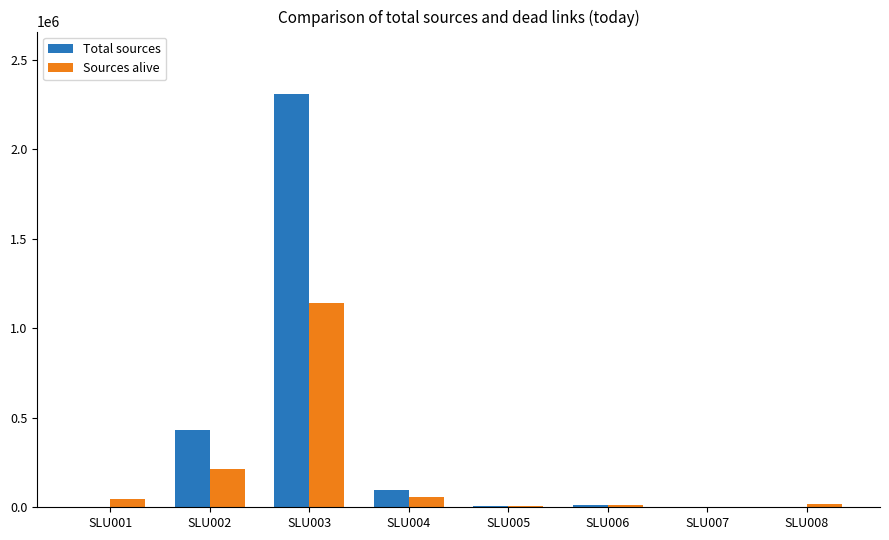

Where does the Total sources series first go above 13333?

SLU002